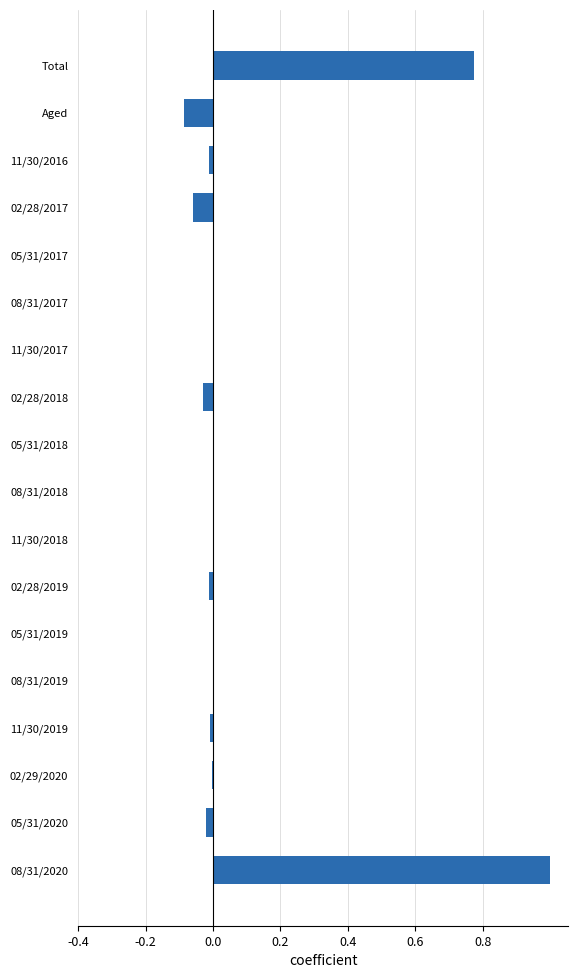

What is the greatest value displayed?

1.0